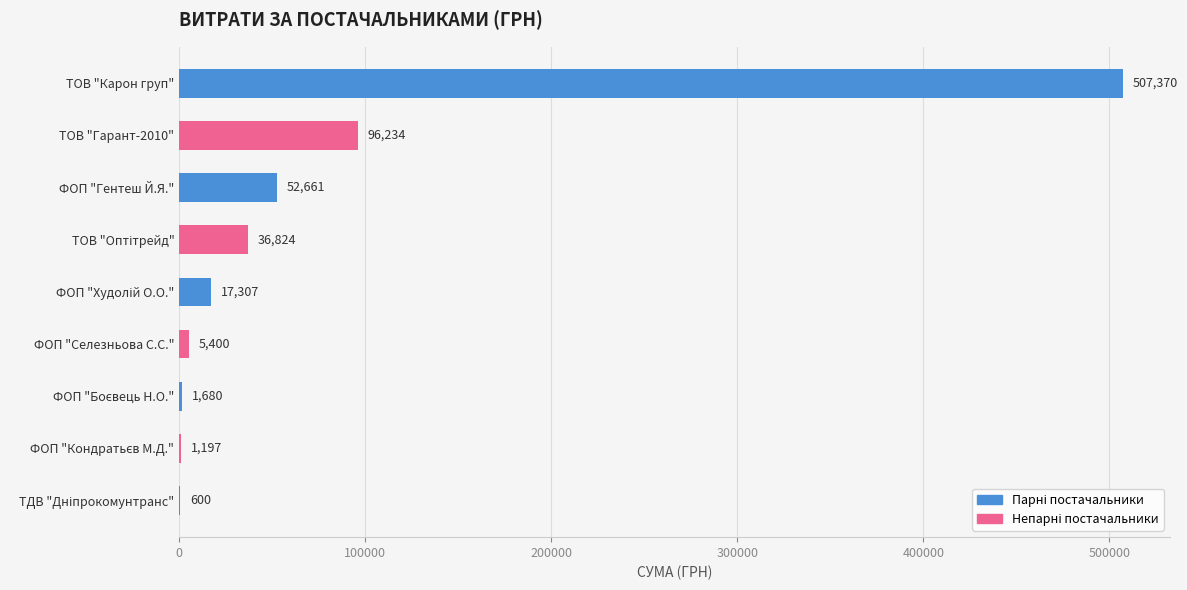

Where is the data nearest to the value 253985?

ТОВ "Гарант-2010"